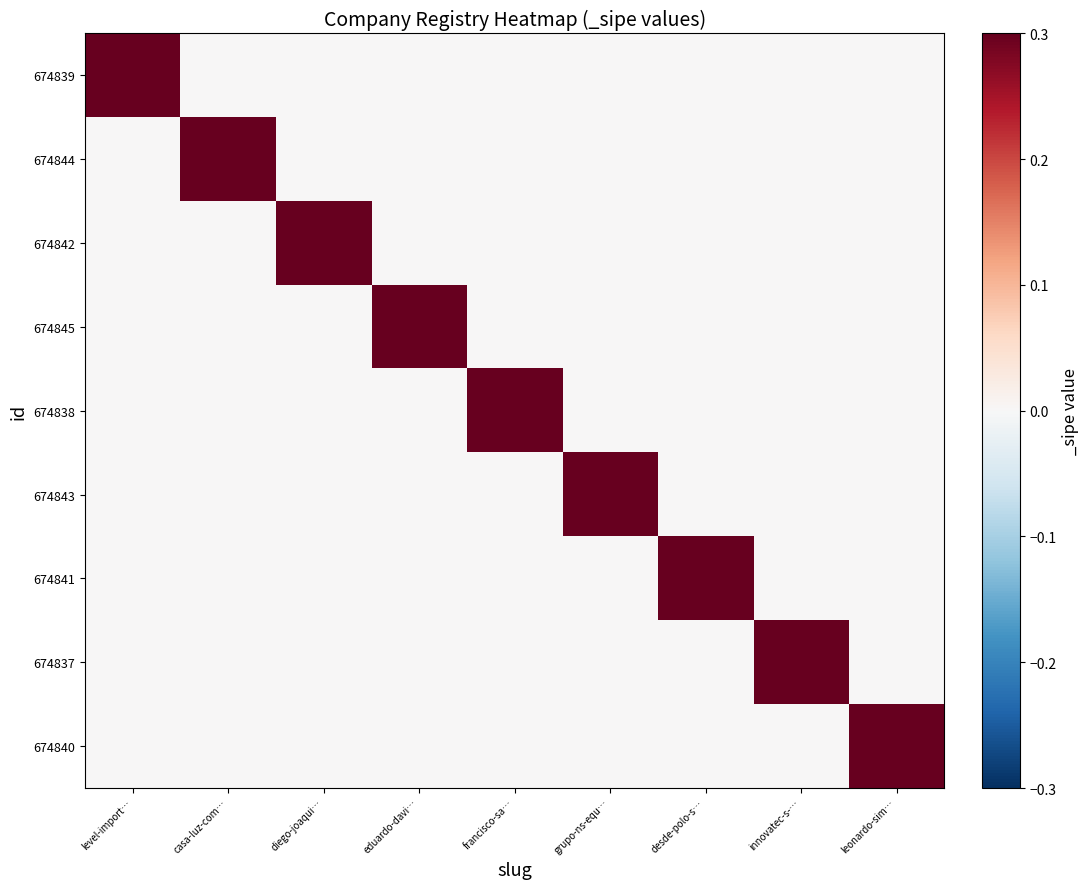

At how many categories does at least one series exceed 0?

9